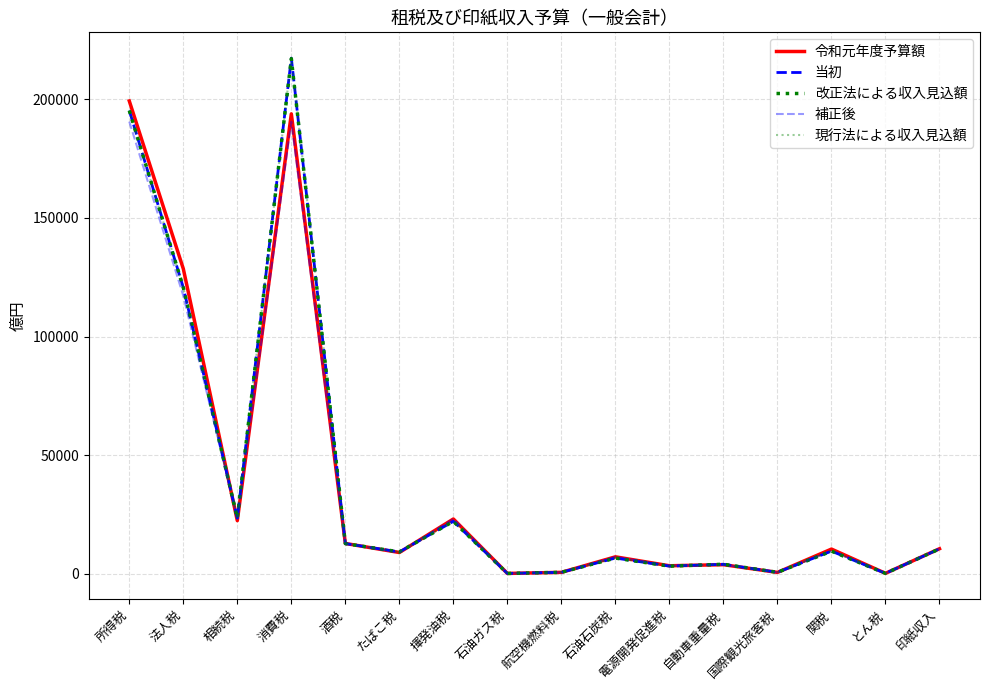

Reading right to left, what are all the values shown in this chart?

令和元年度予算額: 印紙収入=10490	とん税=110	関税=10340	国際観光旅客税=500	自動車重量税=3760	電源開発促進税=3300	石油石炭税=7070	航空機燃料税=520	石油ガス税=70	揮発油税=23030	たばこ税=8890	酒税=12710	消費税=193920	相続税=22320	法人税=128580	所得税=199340
当初: 印紙収入=10430	とん税=100	関税=9470	国際観光旅客税=540	自動車重量税=3930	電源開発促進税=3150	石油石炭税=6550	航空機燃料税=540	石油ガス税=60	揮発油税=22040	たばこ税=9140	酒税=12650	消費税=217430	相続税=23410	法人税=120660	所得税=195290
改正法による収入見込額: 印紙収入=10430	とん税=100	関税=9460	国際観光旅客税=540	自動車重量税=3930	電源開発促進税=3150	石油石炭税=6550	航空機燃料税=540	石油ガス税=60	揮発油税=22040	たばこ税=9140	酒税=12650	消費税=217190	相続税=23410	法人税=120650	所得税=195290
補正後: 印紙収入=10490	とん税=110	関税=9610	国際観光旅客税=500	自動車重量税=3760	電源開発促進税=3300	石油石炭税=7070	航空機燃料税=520	石油ガス税=70	揮発油税=23030	たばこ税=8890	酒税=12710	消費税=190620	相続税=23330	法人税=117150	所得税=190640
現行法による収入見込額: 印紙収入=10430	とん税=100	関税=9470	国際観光旅客税=540	自動車重量税=3930	電源開発促進税=3150	石油石炭税=6550	航空機燃料税=540	石油ガス税=60	揮発油税=22040	たばこ税=9140	酒税=12650	消費税=217430	相続税=23410	法人税=120660	所得税=195290